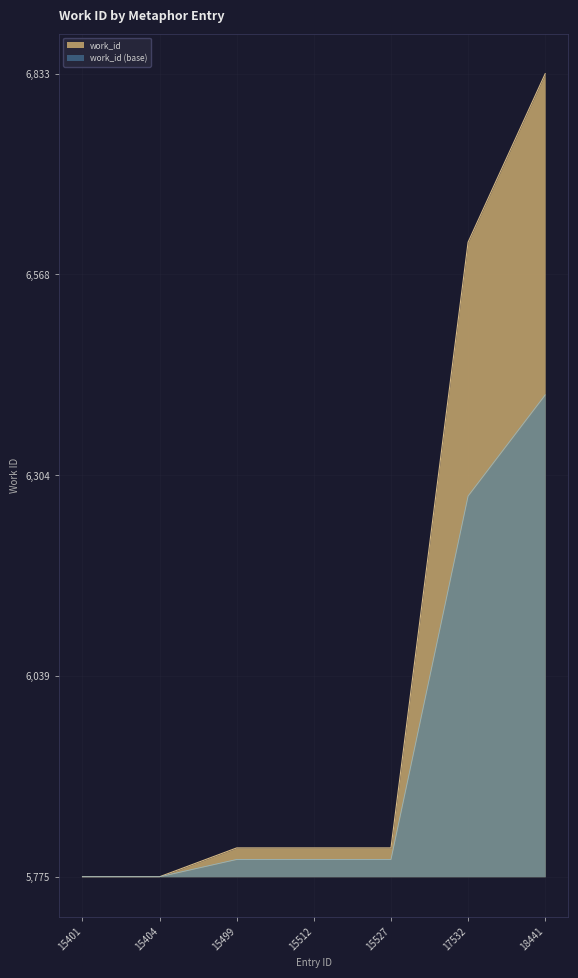

What is the ratio of the value at 17532 to the value at 15499?

22.0